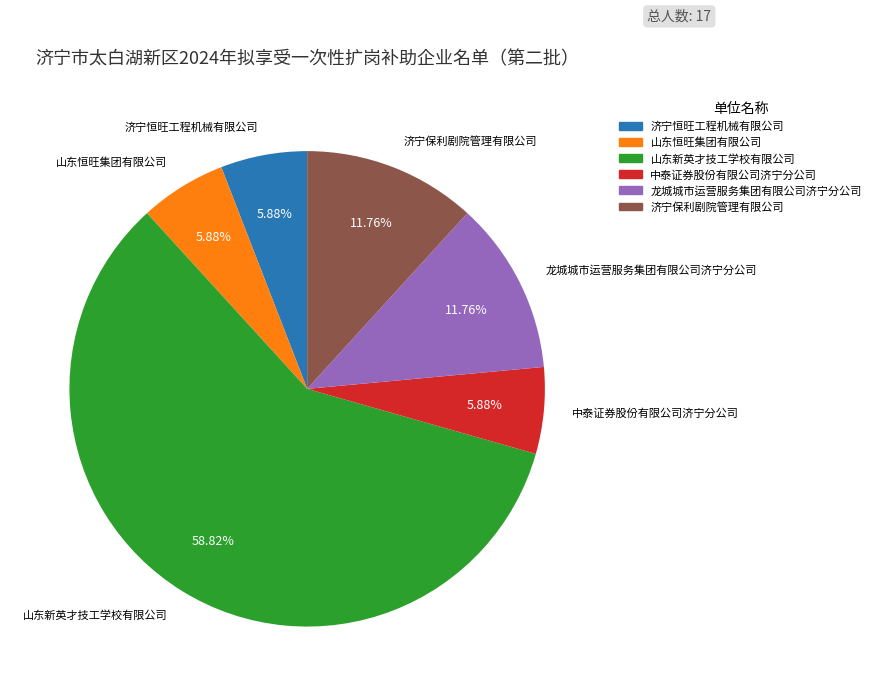

Which slice is the largest?

山东新英才技工学校有限公司